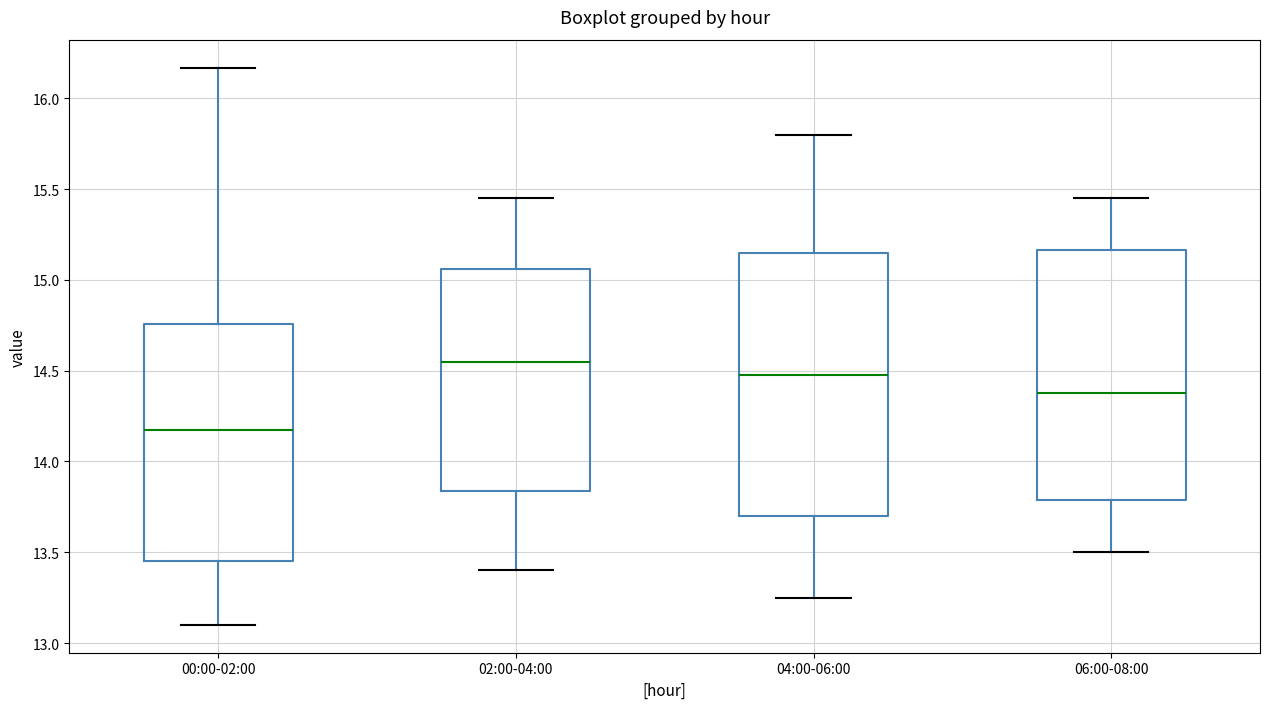

Comparing the boxes themselves (not the whiskers), which one is the tallest?

04:00-06:00